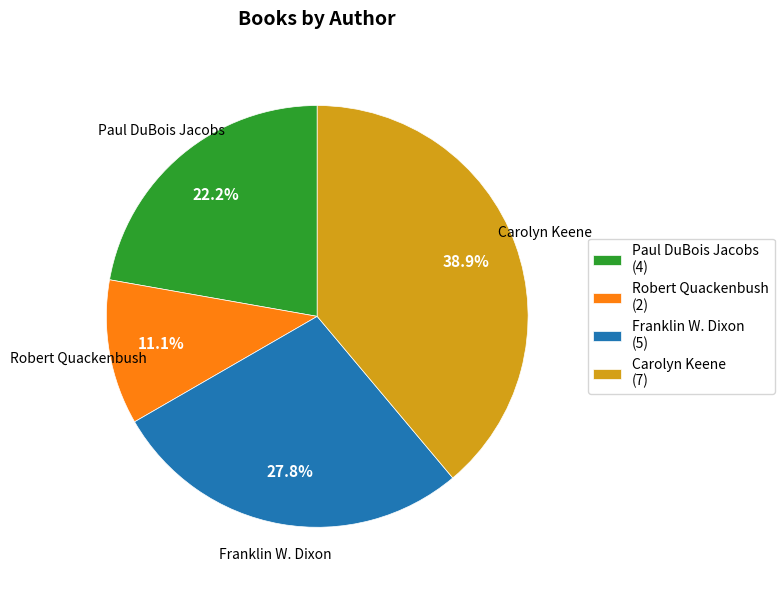

Which has a higher value, Carolyn Keene (7) or Paul DuBois Jacobs (4)?

Carolyn Keene (7)